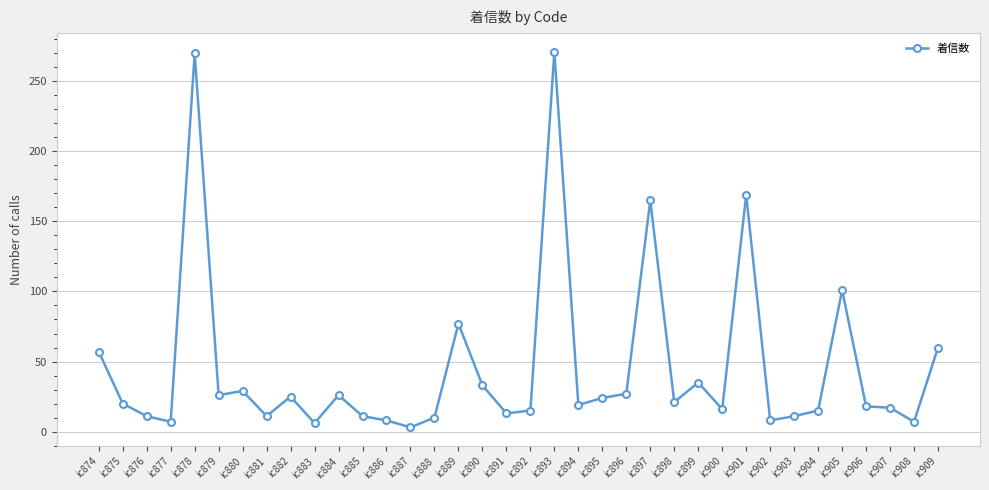

Count the number of categories in the chart.

36